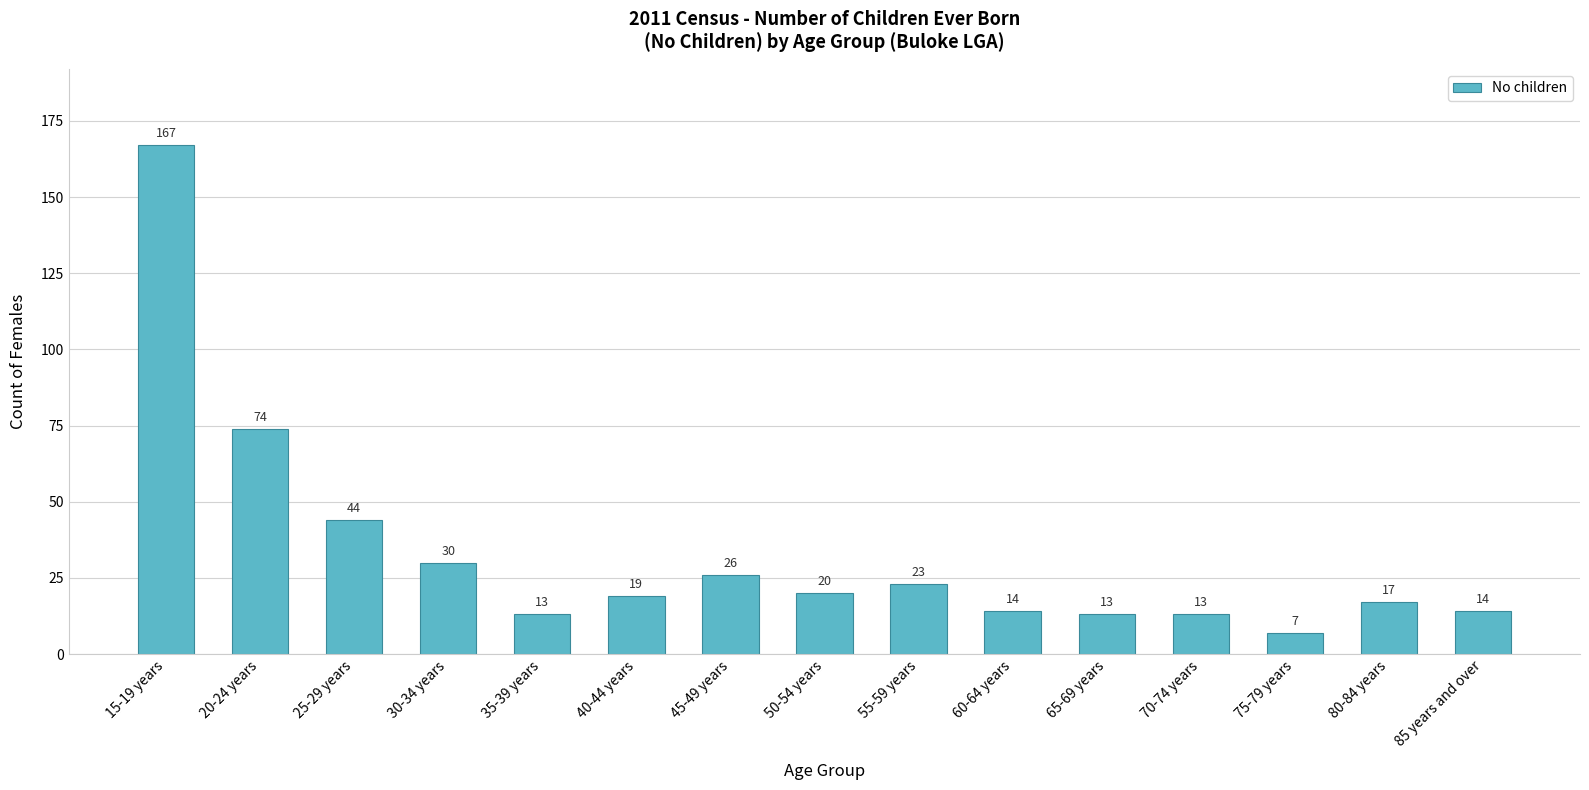

True or false: the data shows 13 at 70-74 years.

True